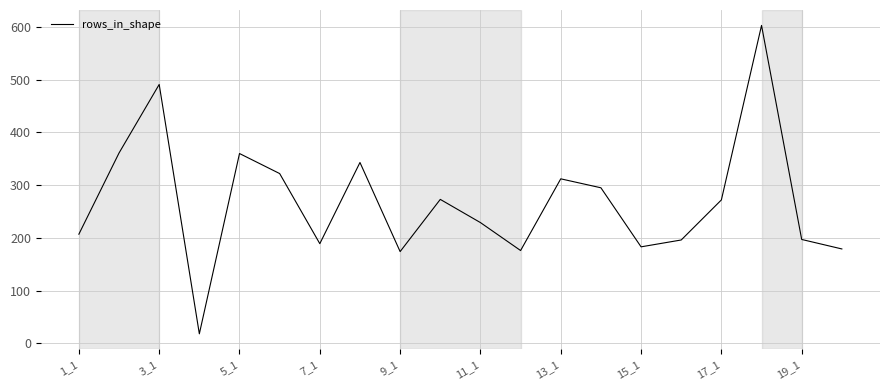

What is the maximum value shown in the chart?

603